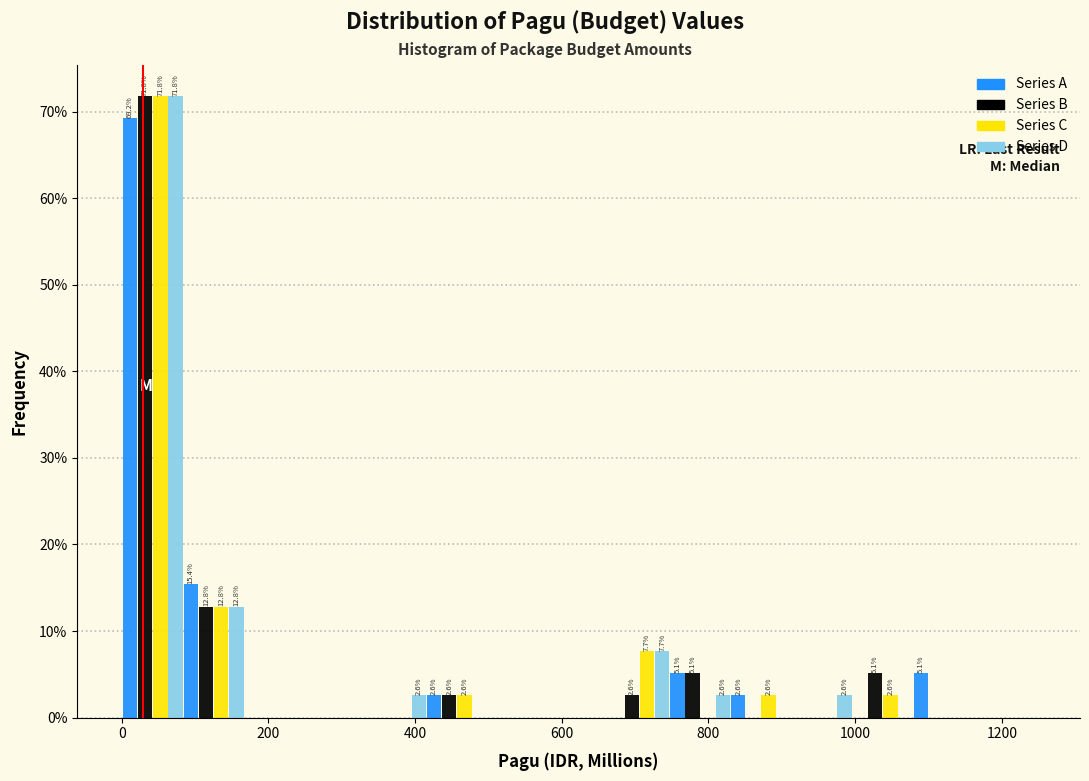

In the Series A series, which range on the x-axis has the tallest bar?

0 to 80